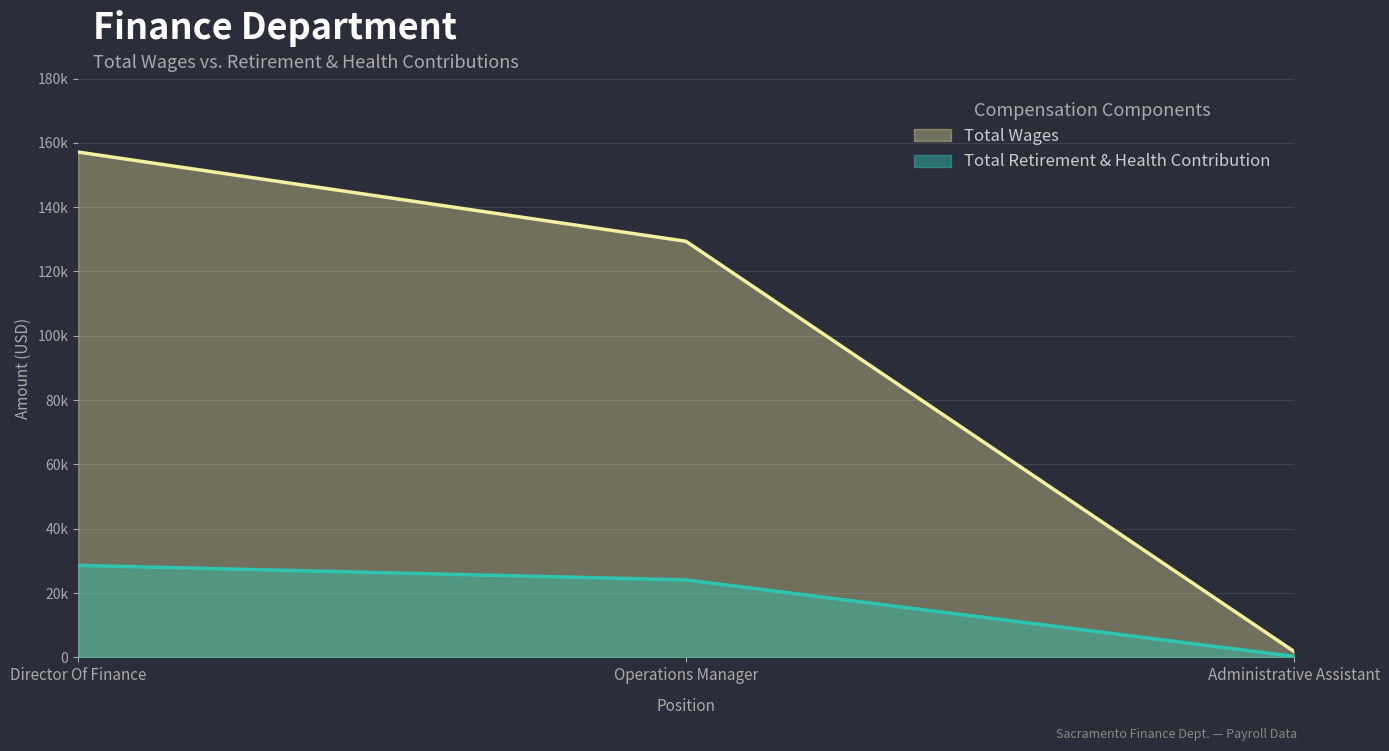

Reading left to right, transcribe all the data shown in this chart.

Total Wages: Director Of Finance=157126	Operations Manager=129387	Administrative Assistant=1909
Total Retirement & Health Contribution: Director Of Finance=28616	Operations Manager=24087	Administrative Assistant=328